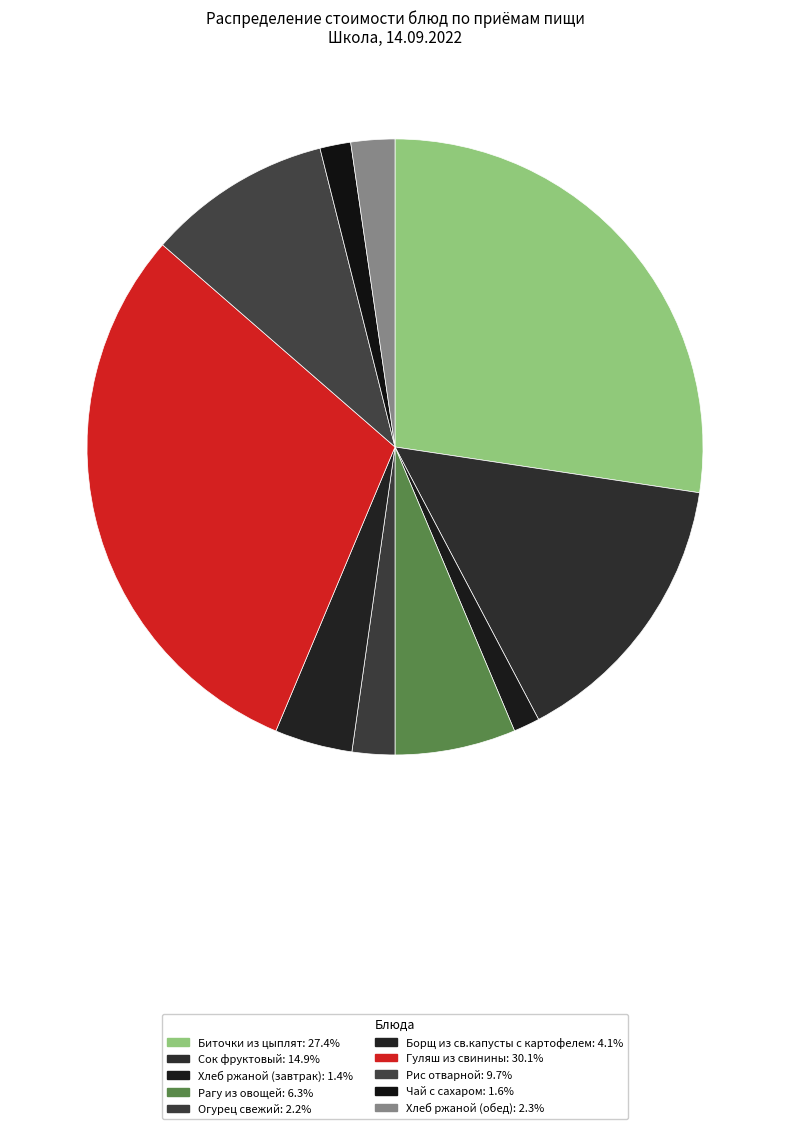

Count the number of slices in the pie.

10